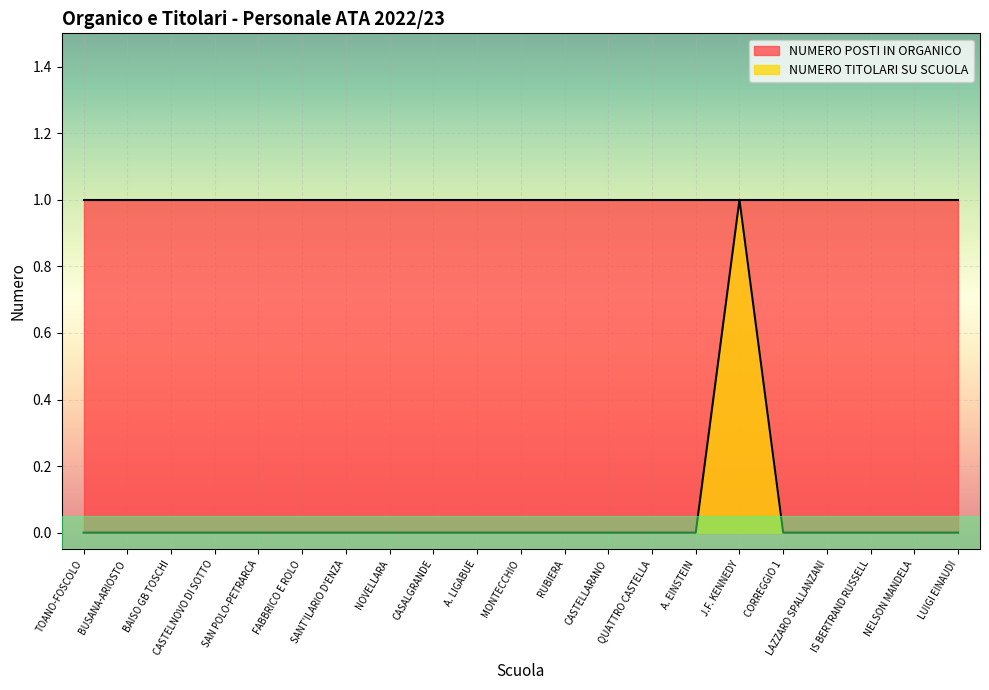

Is it true that the value at LAZZARO SPALLANZANI is 0?

False